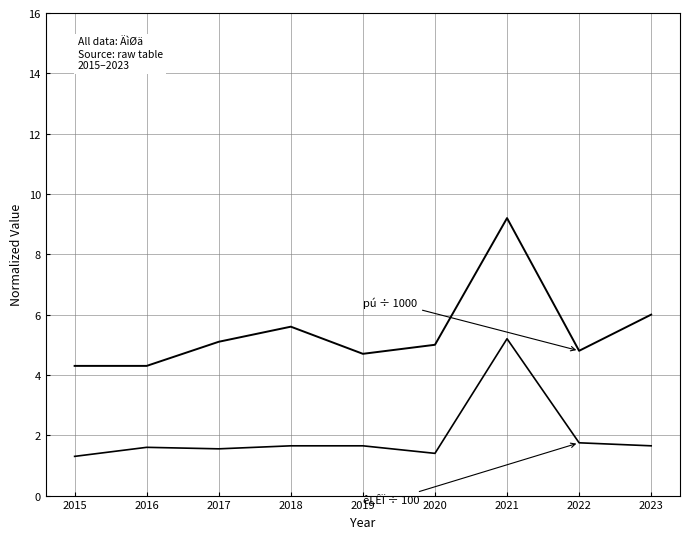

True or false: êLÊÏ (÷ 100) has more than 2 interior local peaks.

False